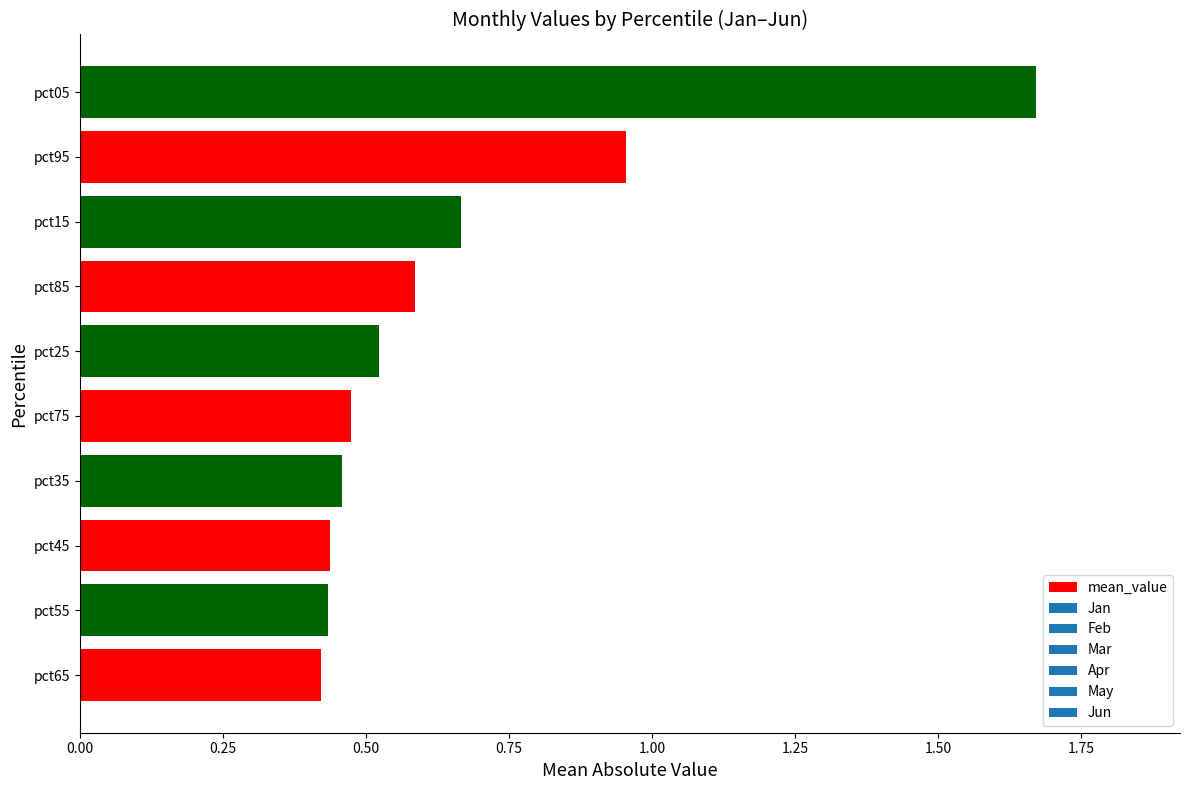

Which category has the highest value across all series?

pct05